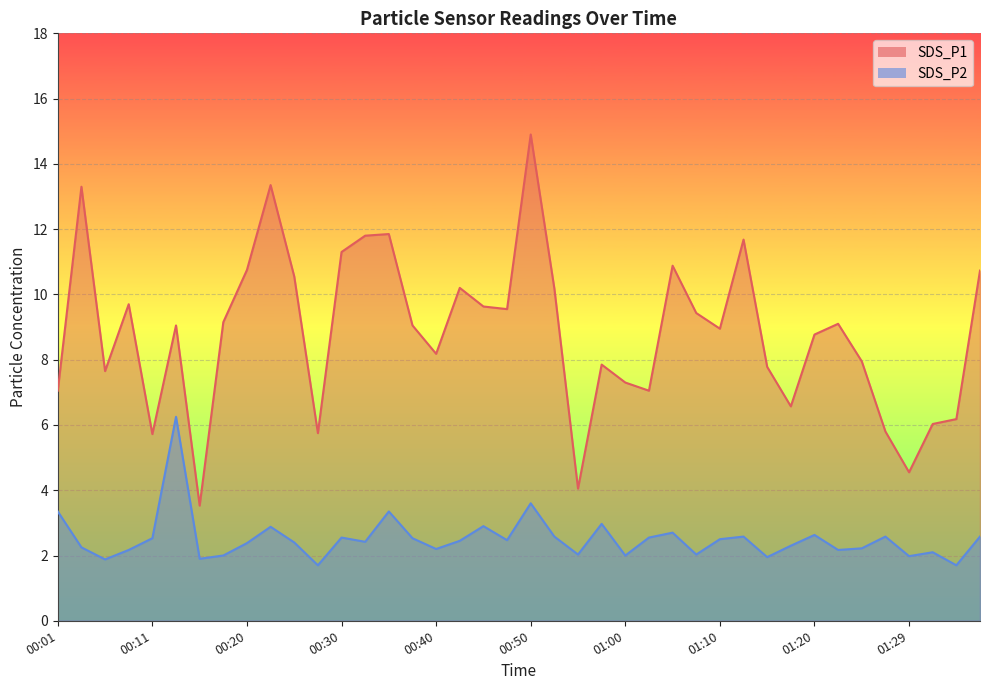

What is the minimum value shown in the chart?

1.7